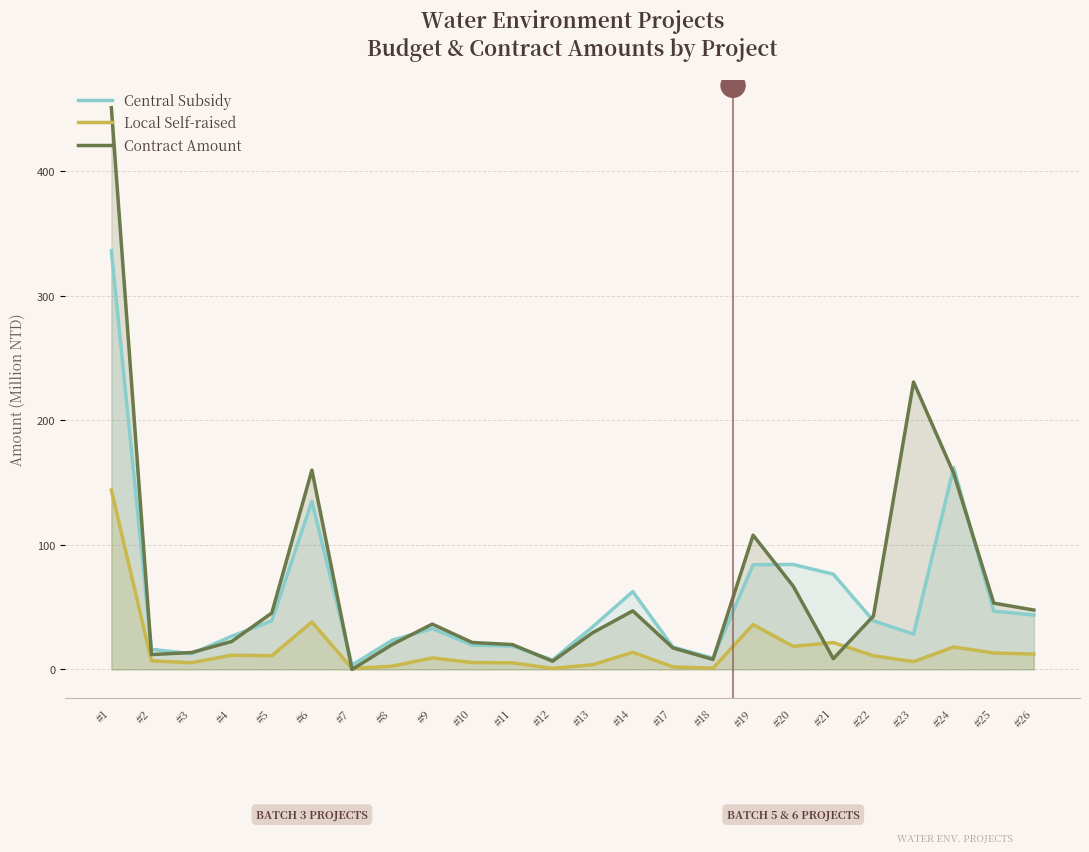

List the series in order of their peak value, lowest first.

Local Self-raised (thousand NTD), Central Subsidy (thousand NTD), Contract Amount (thousand NTD)